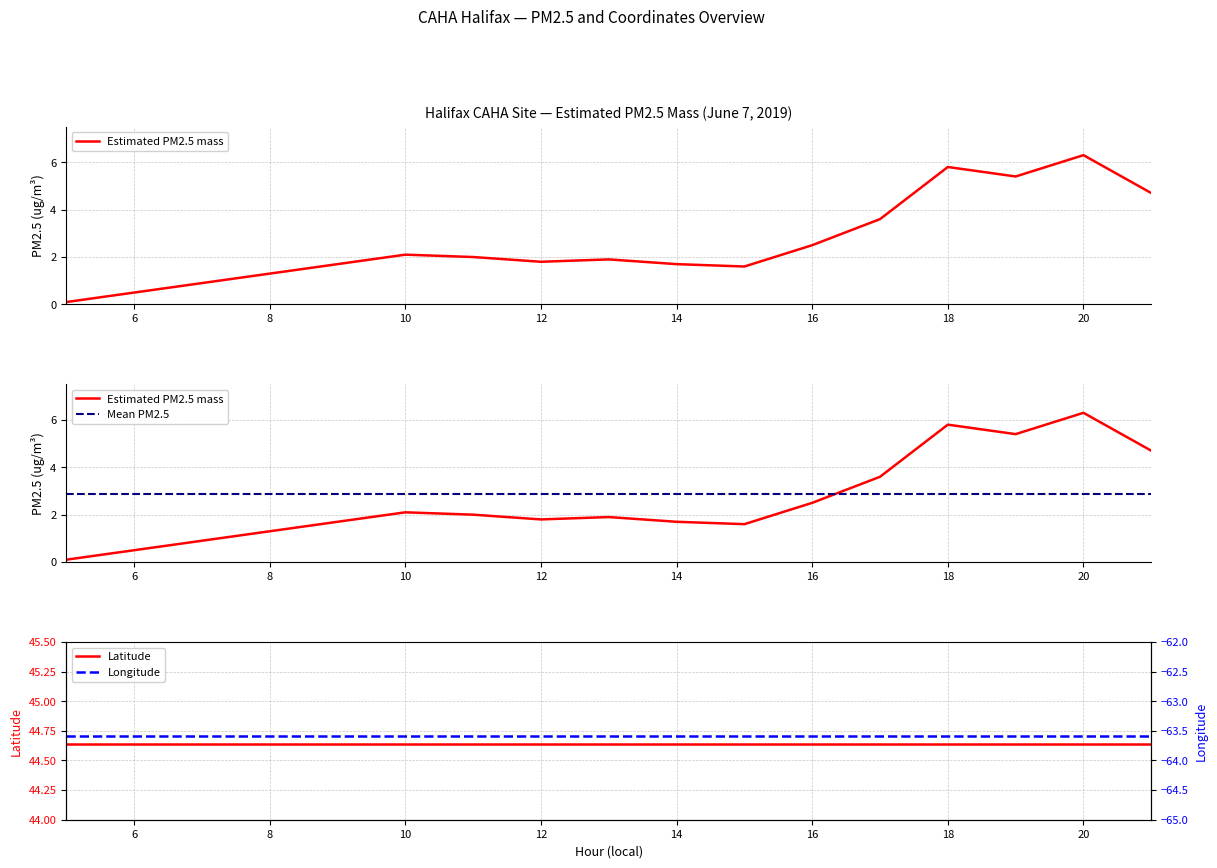

How many categories are shown in the chart?

14